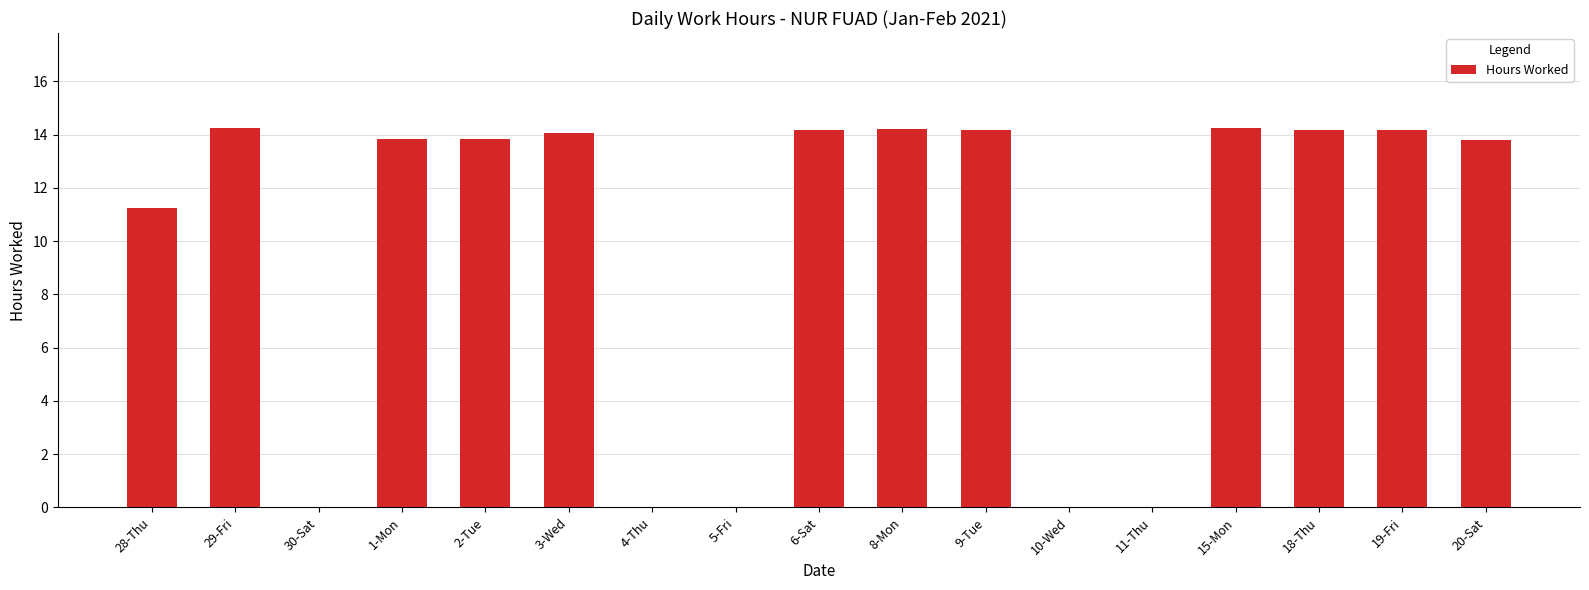

What is the ratio of the value at 2-Tue to the value at 18-Thu?

1.0